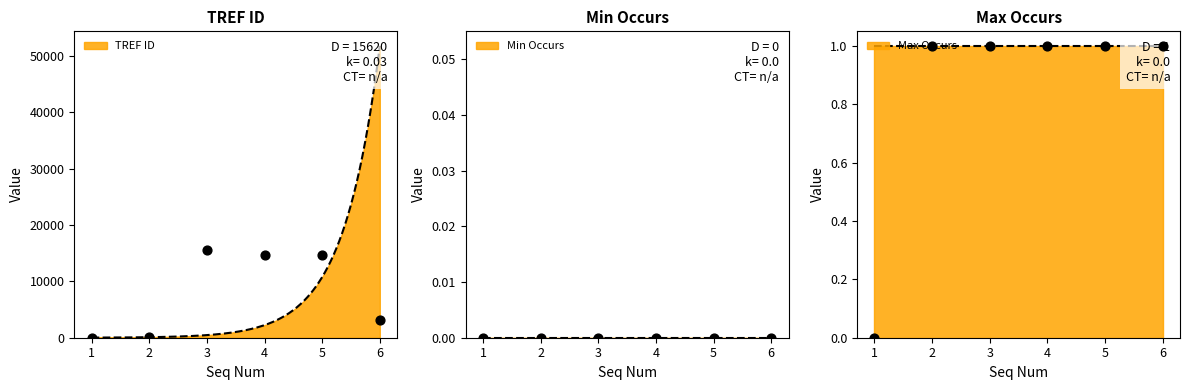

Which series contains the highest Y value?

TREF ID